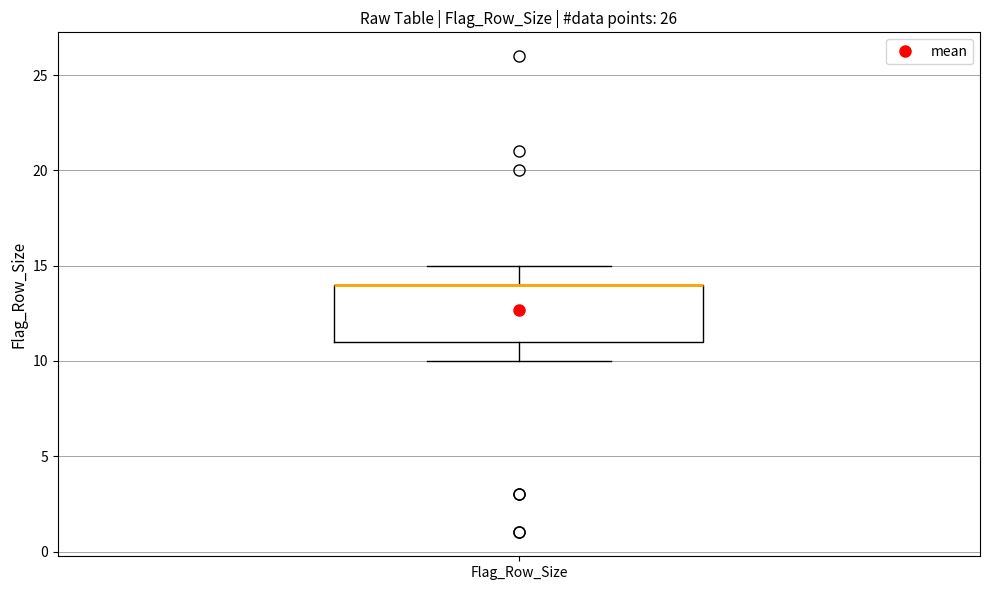

Transcribe this box plot: give where the median line is, the range the box spans, and where the two whiskers end, as read against the y-axis. The values are not printed on the chart, so give them approximately, as read against the axis.

median 14 (drawn on the box's upper edge), box 11 to 14, whiskers 10 to 15